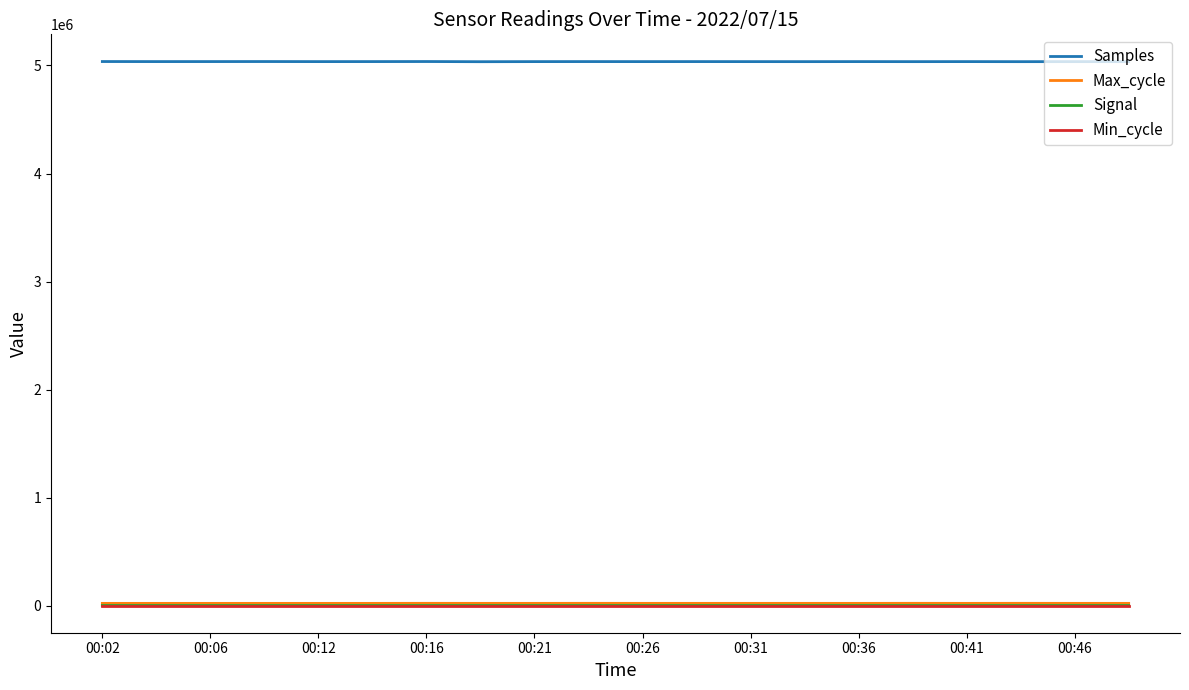

Which series has the largest total across all categories?

Samples